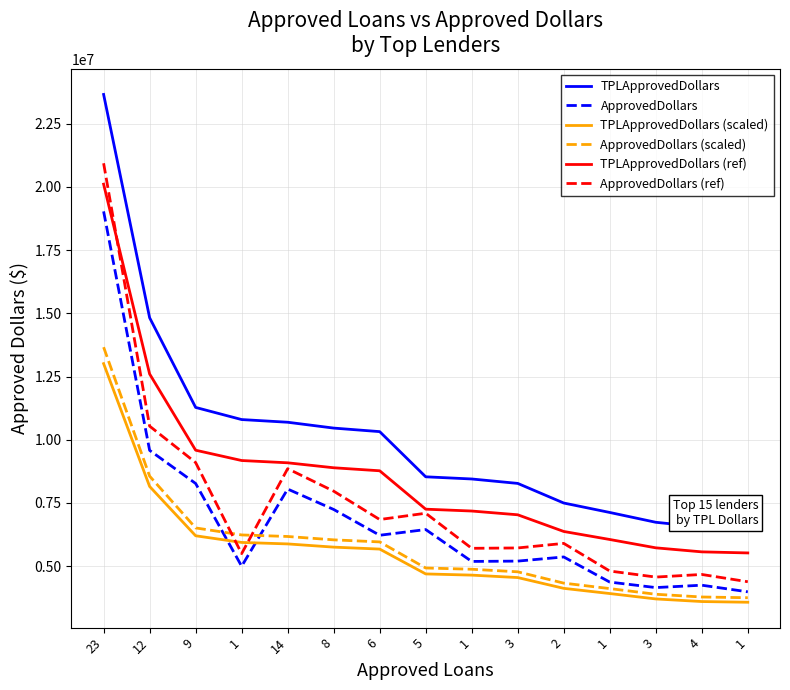

Is it true that TPLApprovedDollars (scaled) equals 9389584.7 at 9?

False